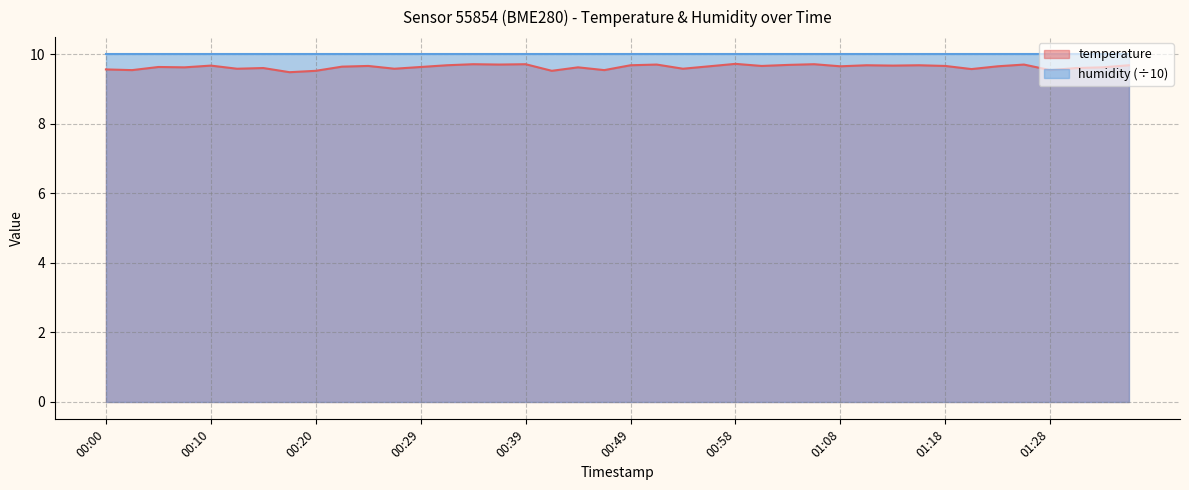

True or false: humidity (÷10) has a value of 10.0 at 00:49.

True